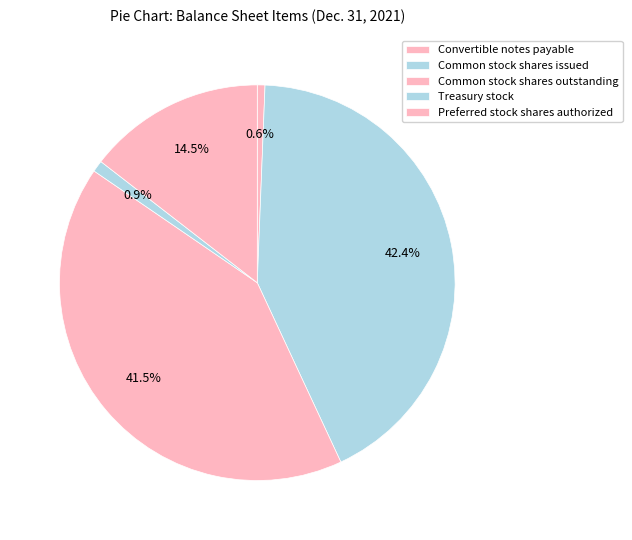

Rank the categories by value from highest to lowest.

Common stock shares issued, Common stock shares outstanding, Preferred stock shares authorized, Treasury stock, Convertible notes payable